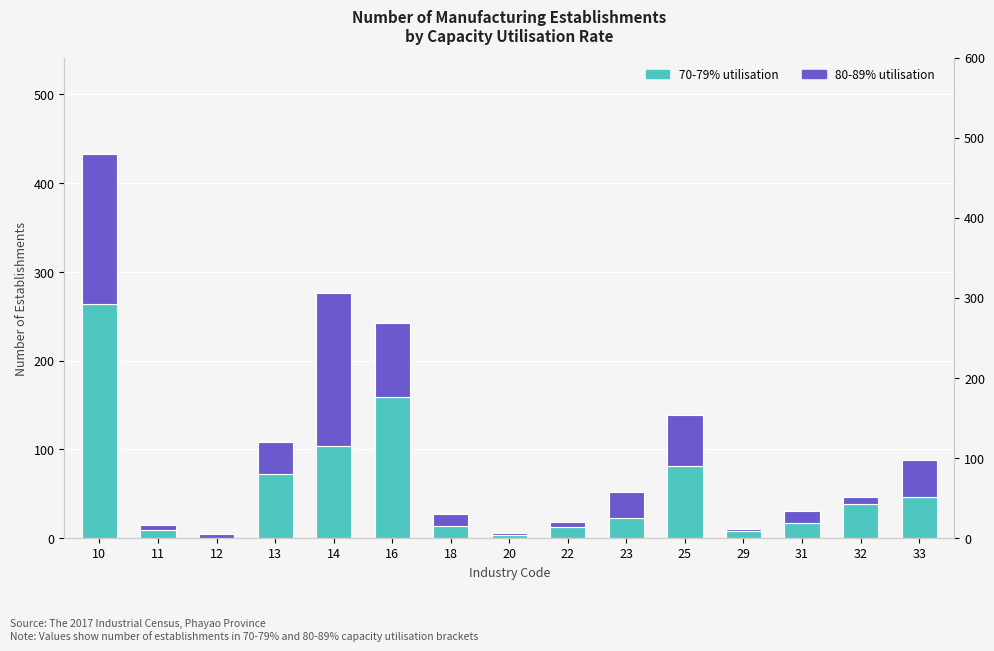

Is it true that 80-89% utilisation equals 13.4 at 31?

True